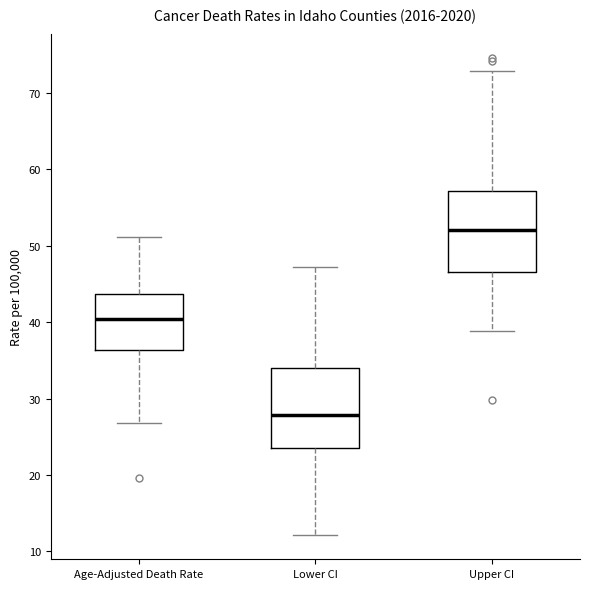

Reading left to right, read every box against the y-axis: the position of its median line, the range the box covers, and the ends of its whiskers. The values are not printed on the chart, so give them approximately, as read against the axis.

Age-Adjusted Death Rate: median 40, box 36 to 44, whiskers 27 to 51
Lower CI: median 28, box 24 to 34, whiskers 12 to 47
Upper CI: median 52, box 47 to 57, whiskers 39 to 73